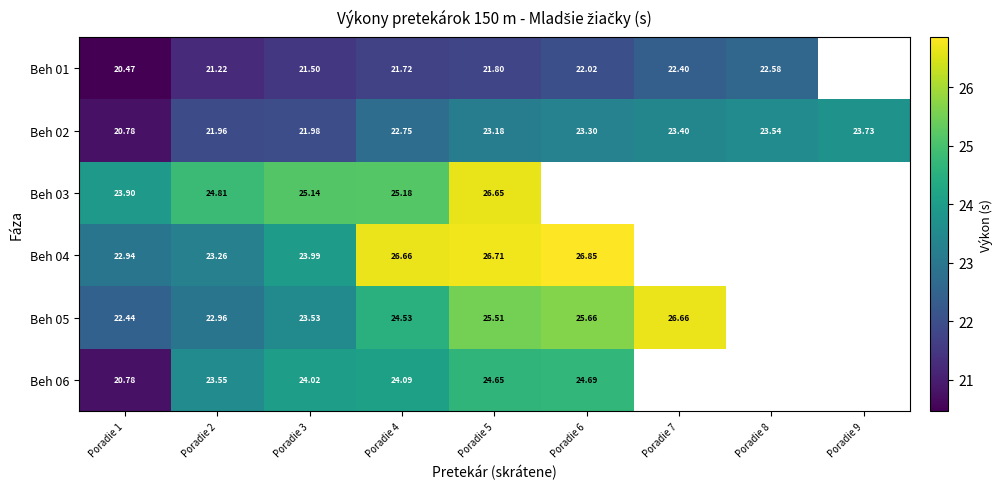

Is the value of Beh 06 at Poradie 3 greater than the value of Beh 05 at Poradie 2?

Yes